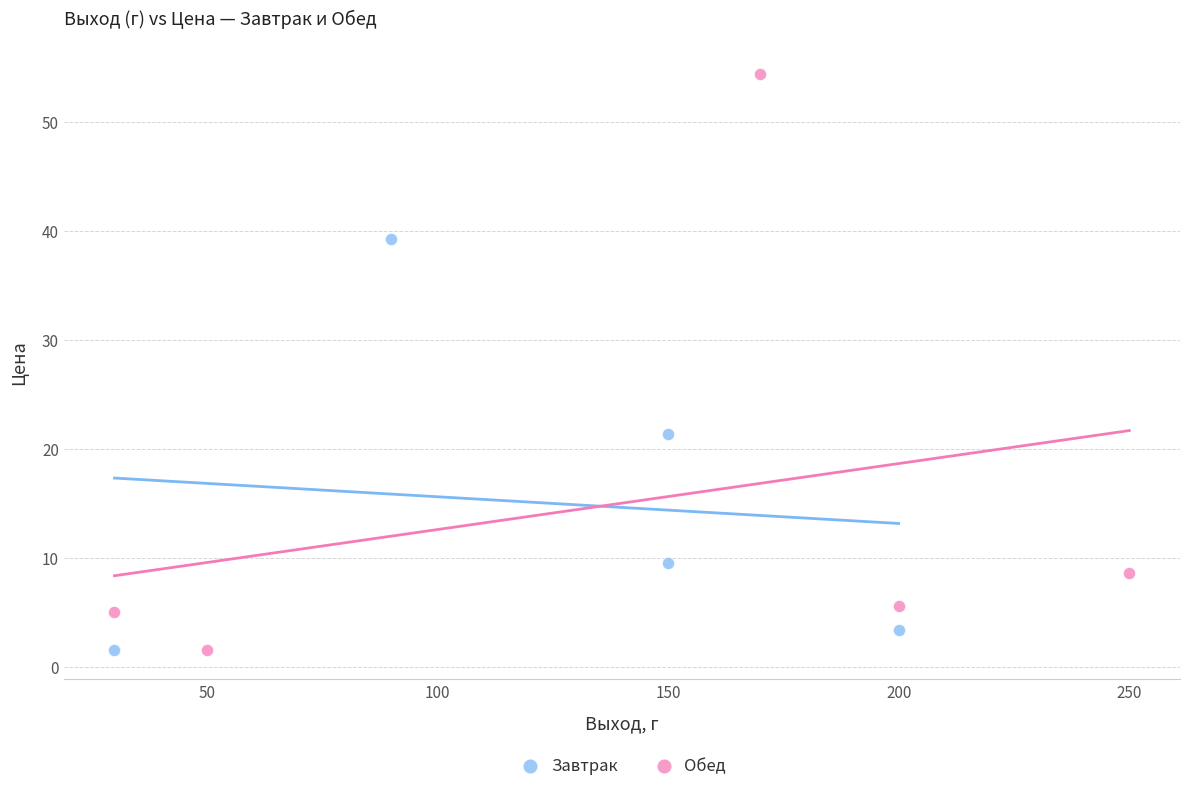

Which series contains the highest Y value?

Обед